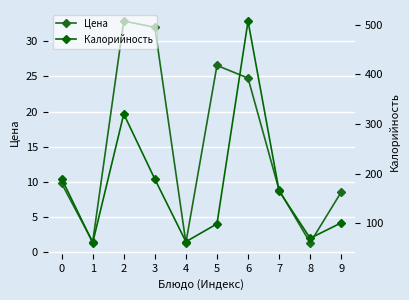

What is the difference between the Цена values at 1 and 6?

23.3